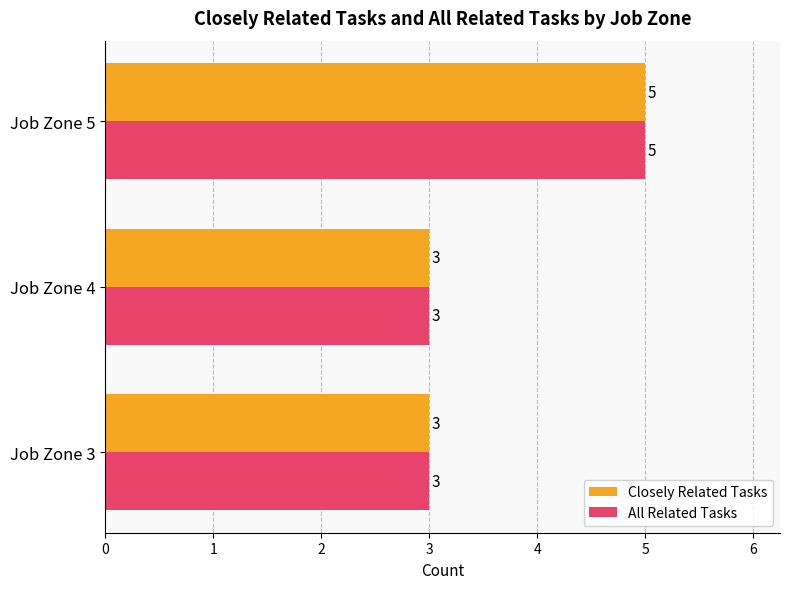

What is the average value of the Closely Related Tasks series?

4